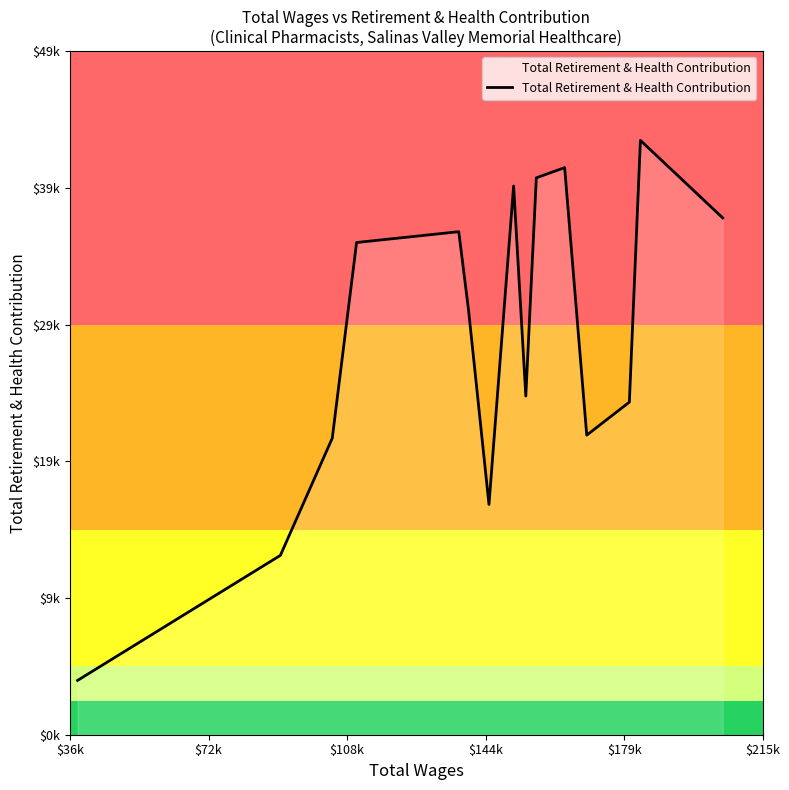

What is the average value?

29270